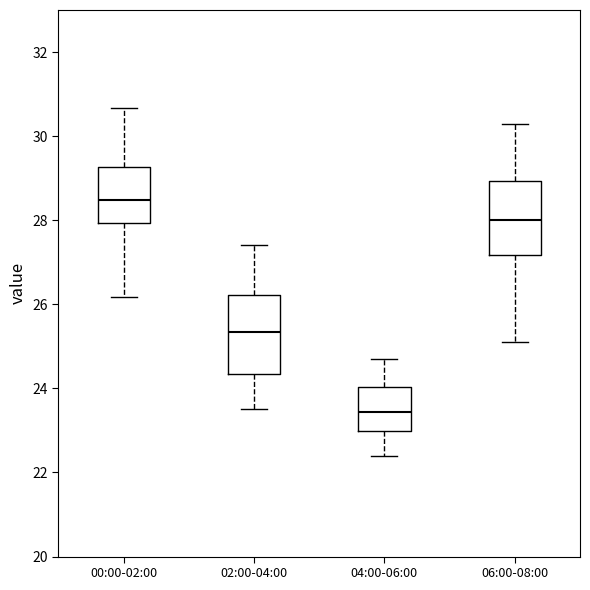

Which box's median line is the highest?

00:00-02:00